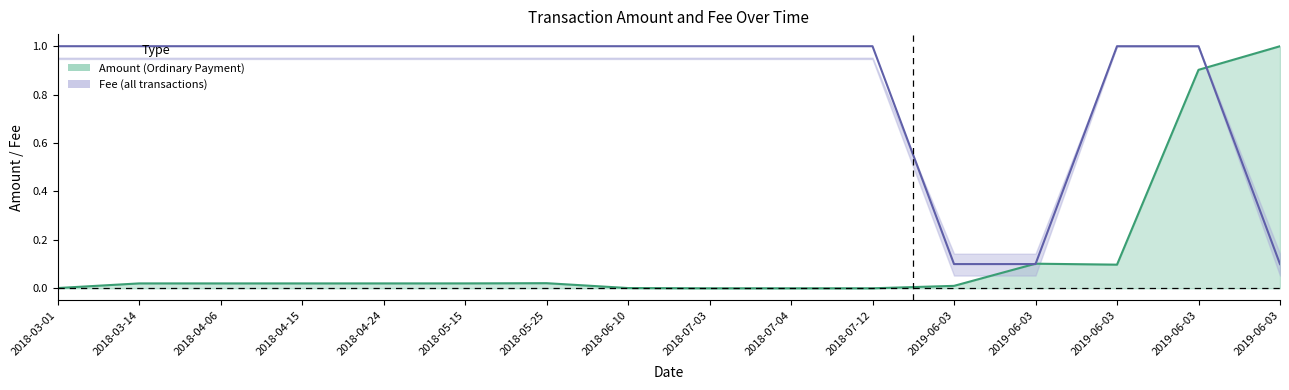

What is the spread (max minus min) of values at 2018-03-01?

1.0